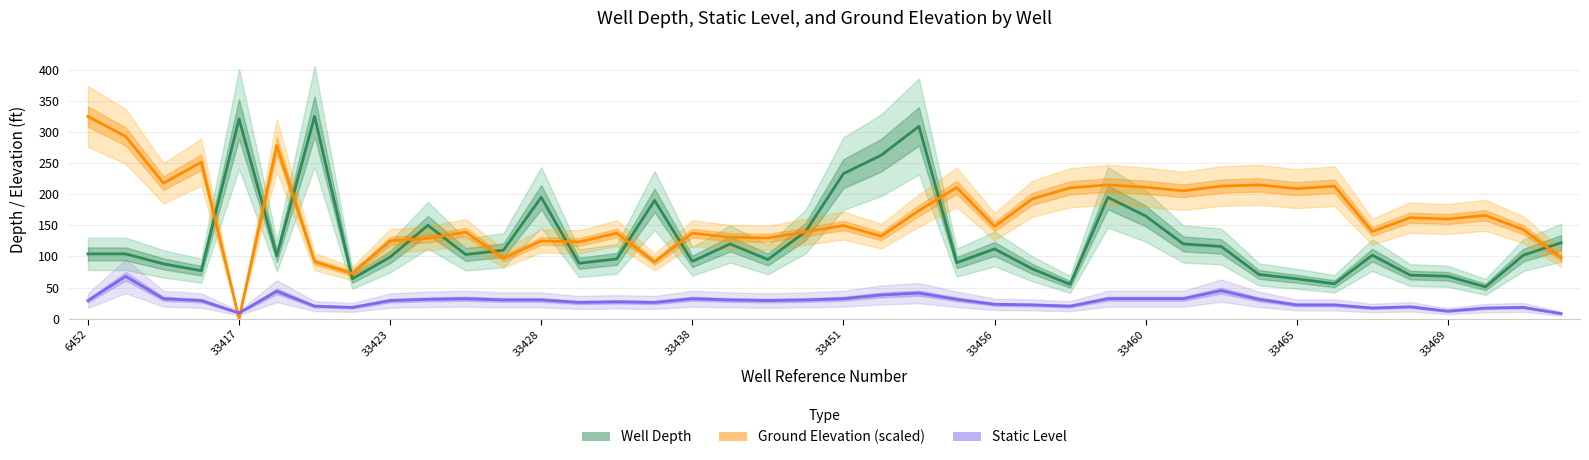

What value does the Ground Elevation (scaled) series have at 18?

129.7